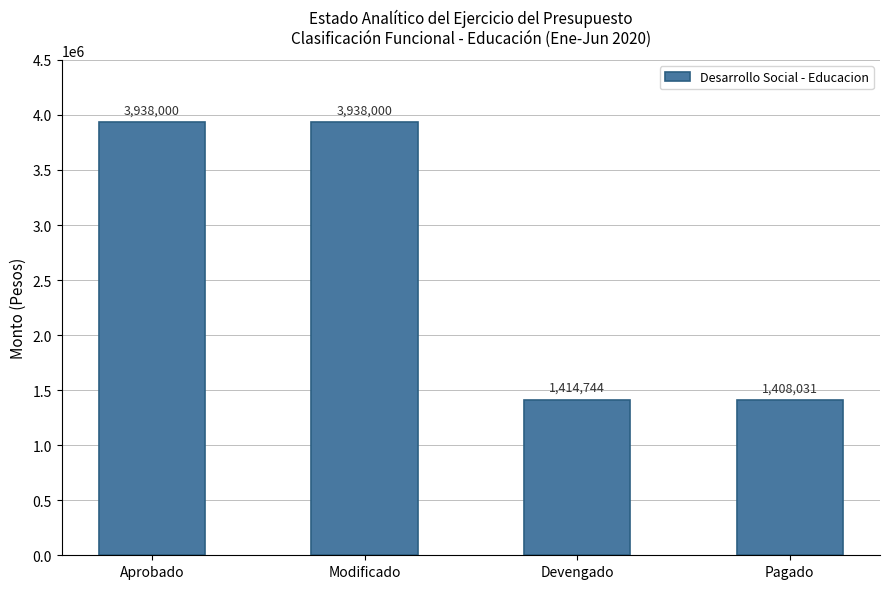

What is the label of the 1st bar from the left?

Aprobado